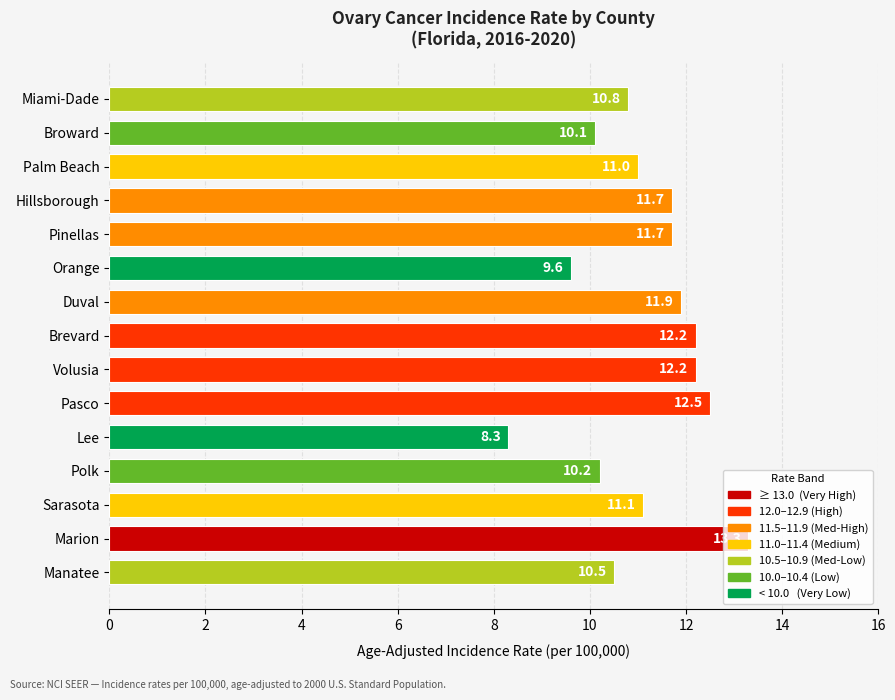

How many bars are there in total?

15